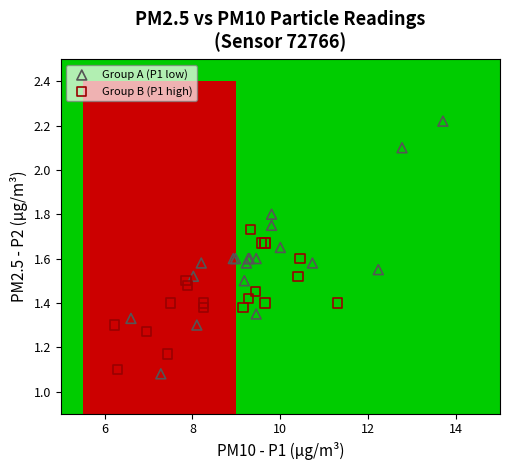

What are all the series names shown in the legend?

Group A (P1 low), Group B (P1 high)